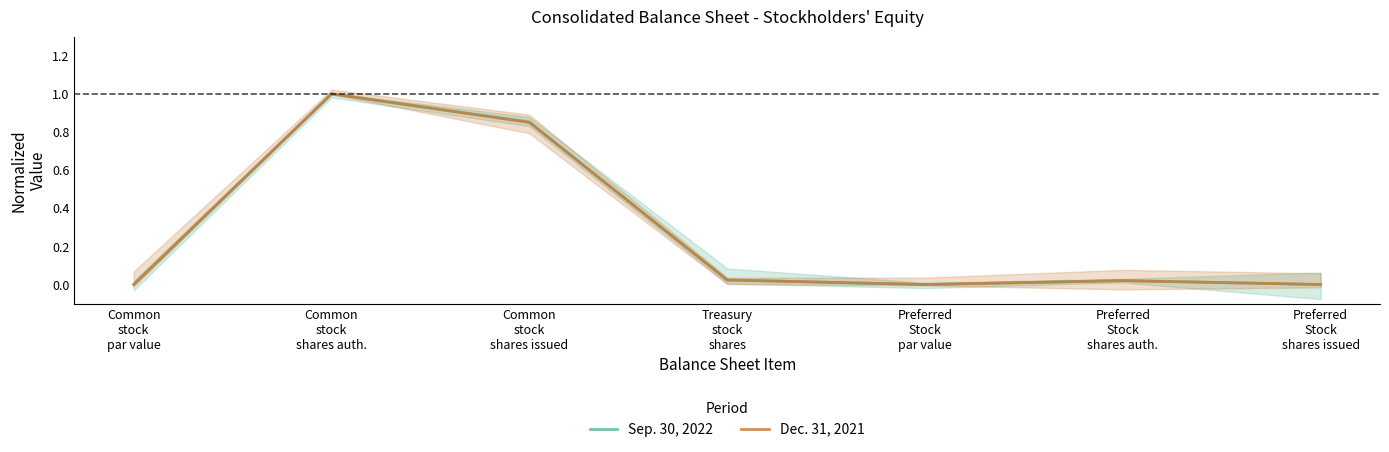

True or false: Dec. 31, 2021 and Sep. 30, 2022 cross at least once.

False